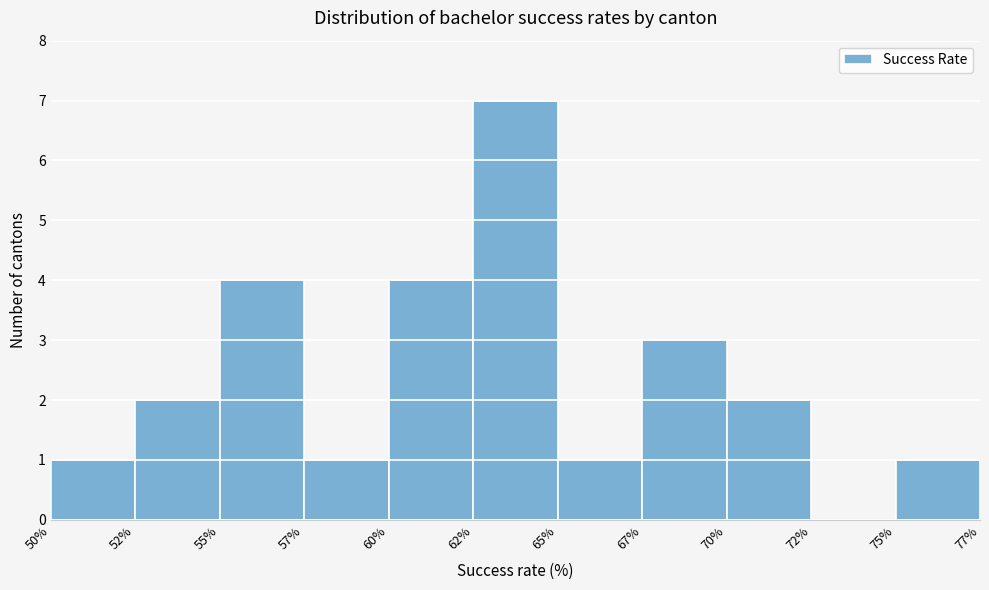

Is it true that the value at 57% is 0?

False